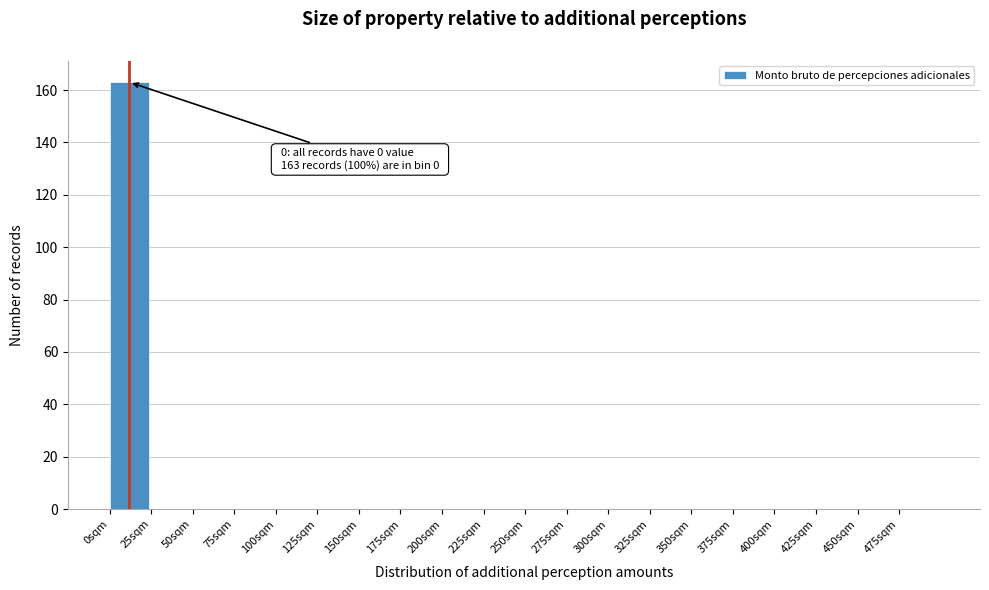

Reading left to right, transcribe all the data shown in this chart.

0sqm=163	25sqm=0	50sqm=0	75sqm=0	100sqm=0	125sqm=0	150sqm=0	175sqm=0	200sqm=0	225sqm=0	250sqm=0	275sqm=0	300sqm=0	325sqm=0	350sqm=0	375sqm=0	400sqm=0	425sqm=0	450sqm=0	475sqm=0